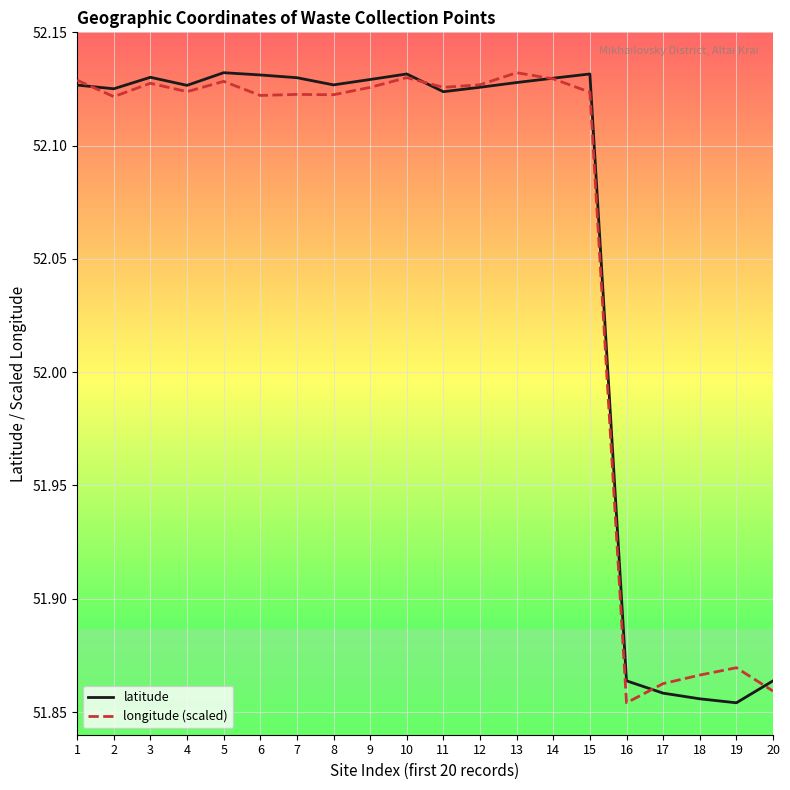

What is the total value across all series at 4?

104.3